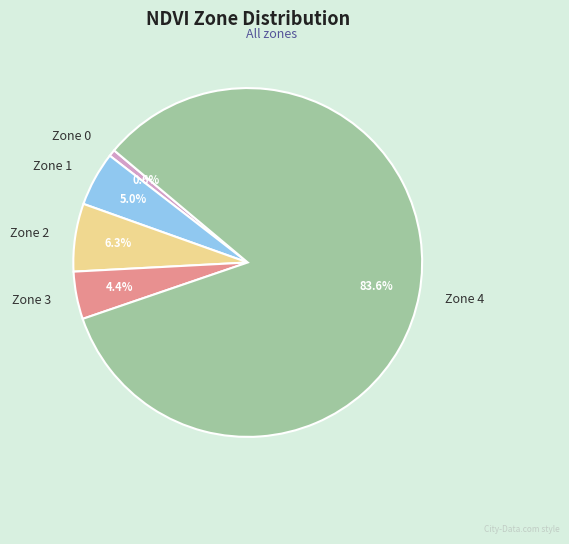

Which category accounts for the majority?

Zone 4